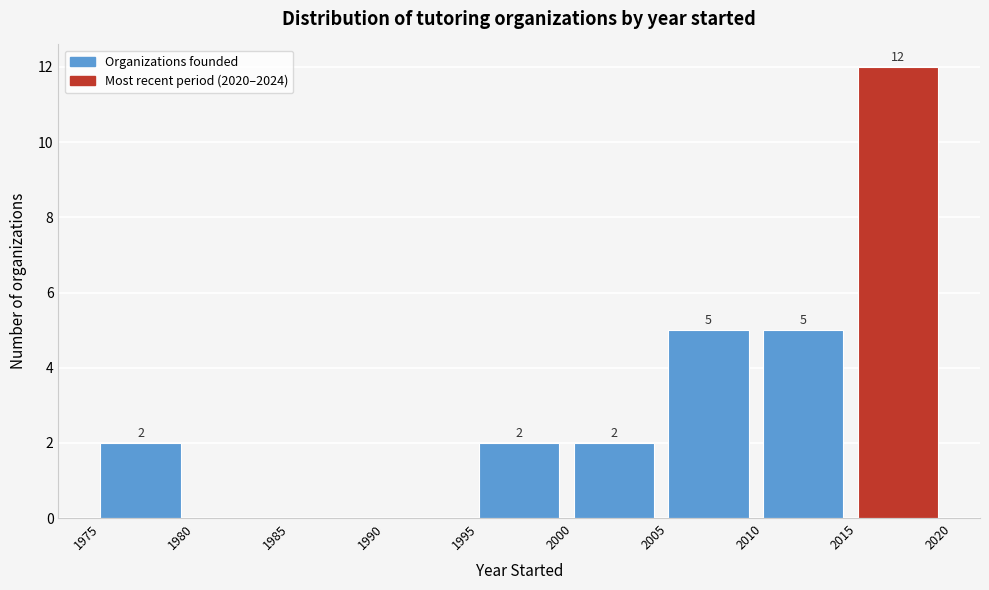

Which range on the x-axis has the tallest bar?

2015 to 2020